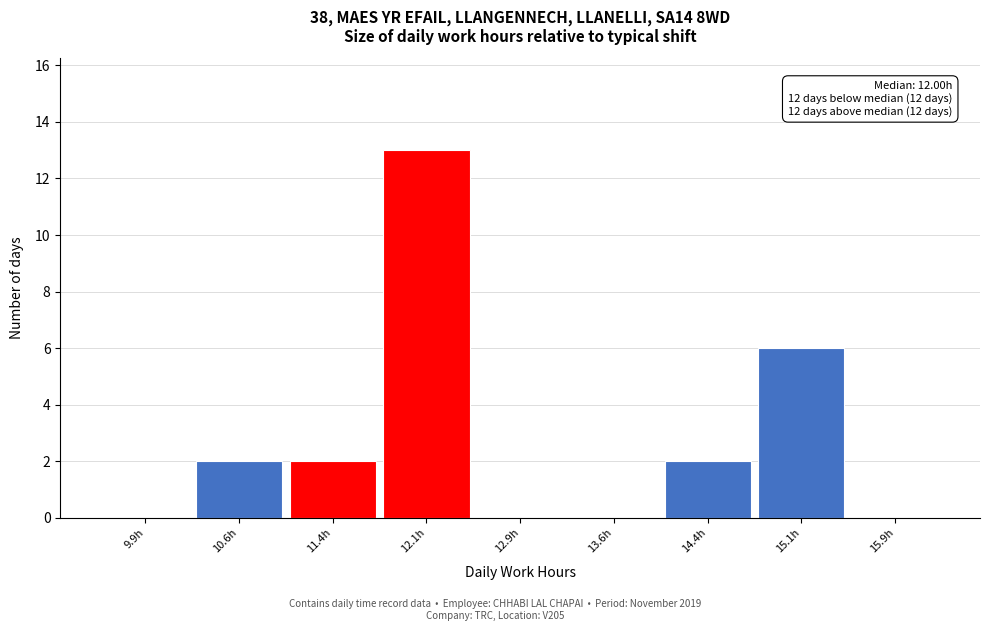

Which range on the x-axis has the tallest bar?

11.75 to 12.50